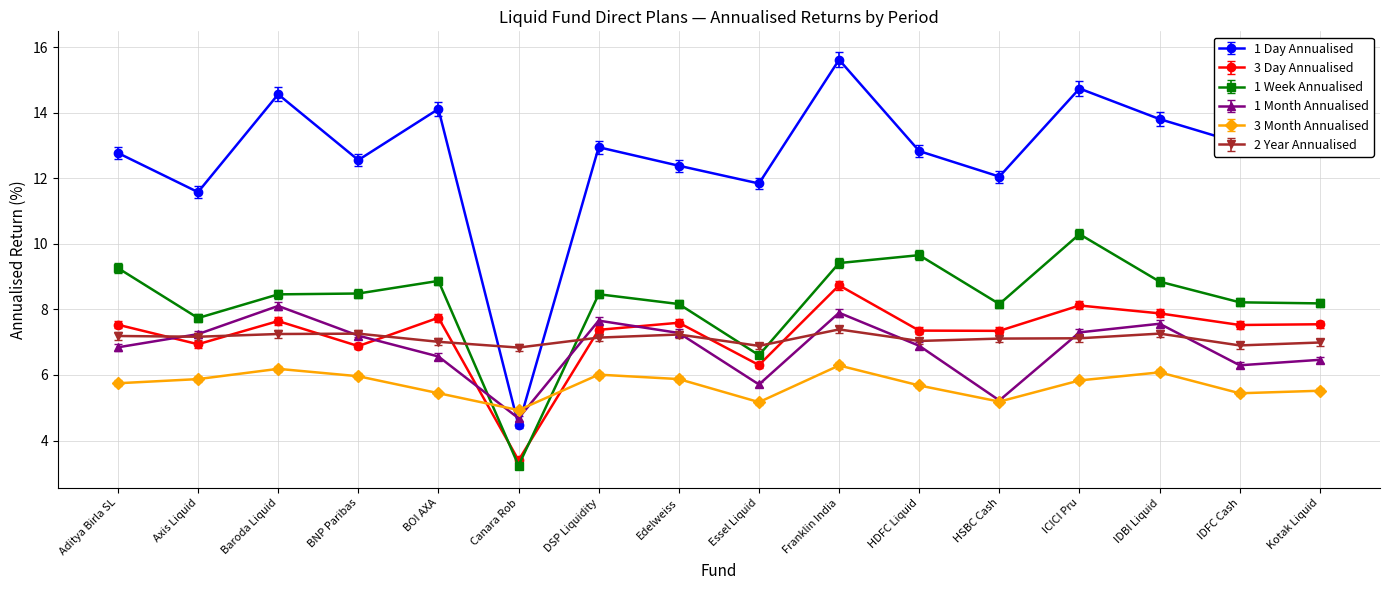

Is the value of 2 Year Annualised at HDFC Liquid greater than the value of 1 Month Annualised at Edelweiss?

No